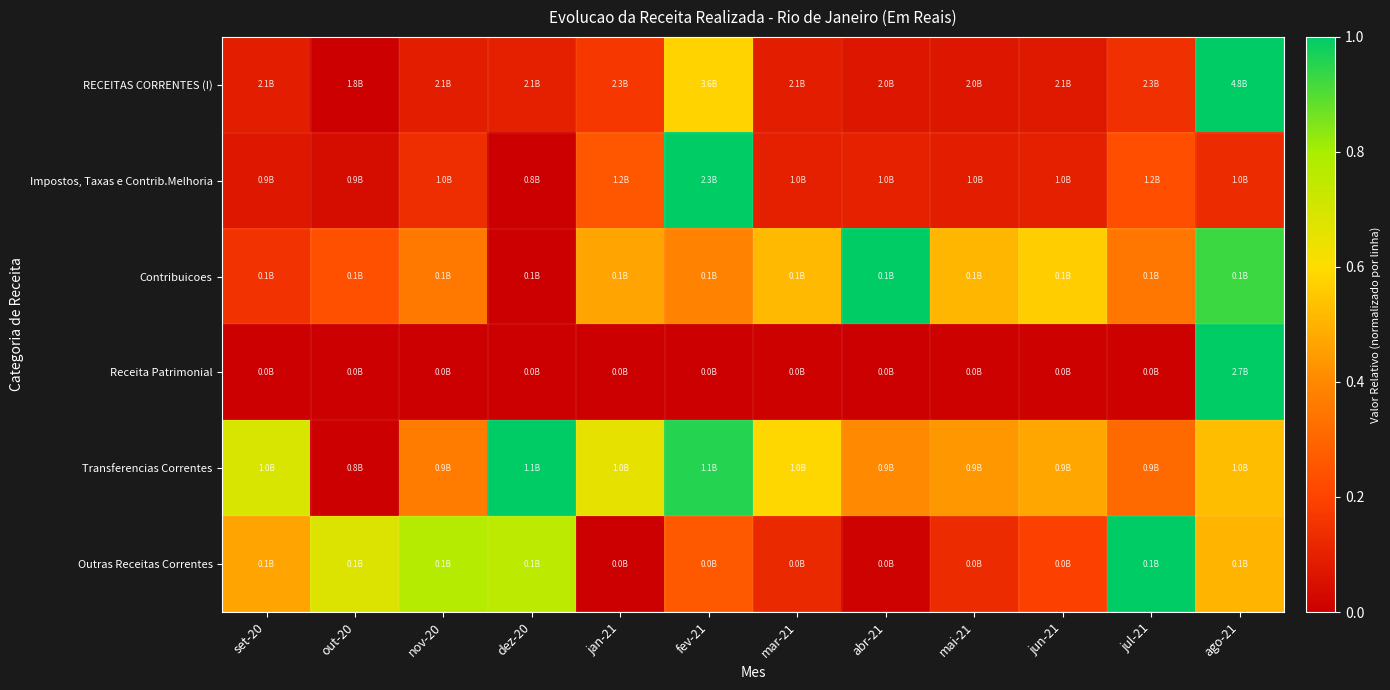

Which series has the widest spread of values?

RECEITAS CORRENTES (I)